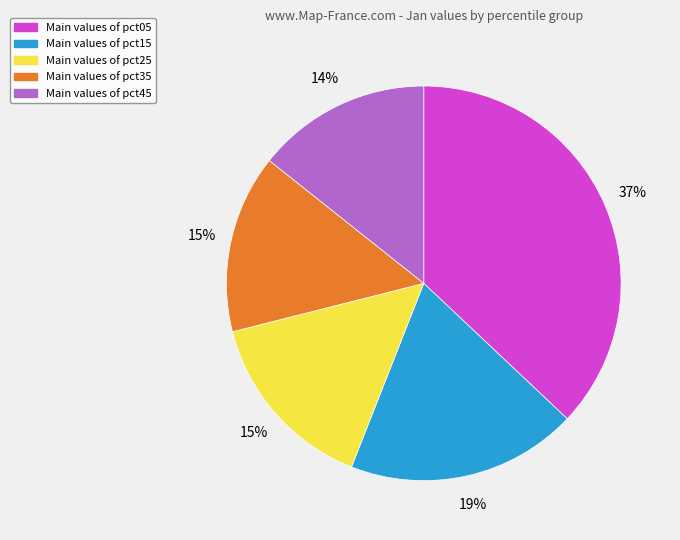

To the nearest percent, what is the difference between the largest and smallest slice percentages?

23%